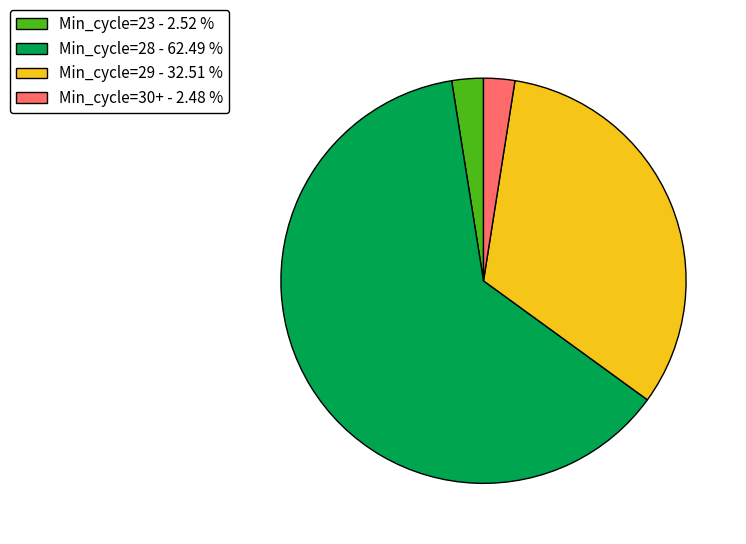

Approximately how many times larger is the value at Min_cycle=29 - 32.51 % compared to Min_cycle=30+ - 2.48 %?

13.1